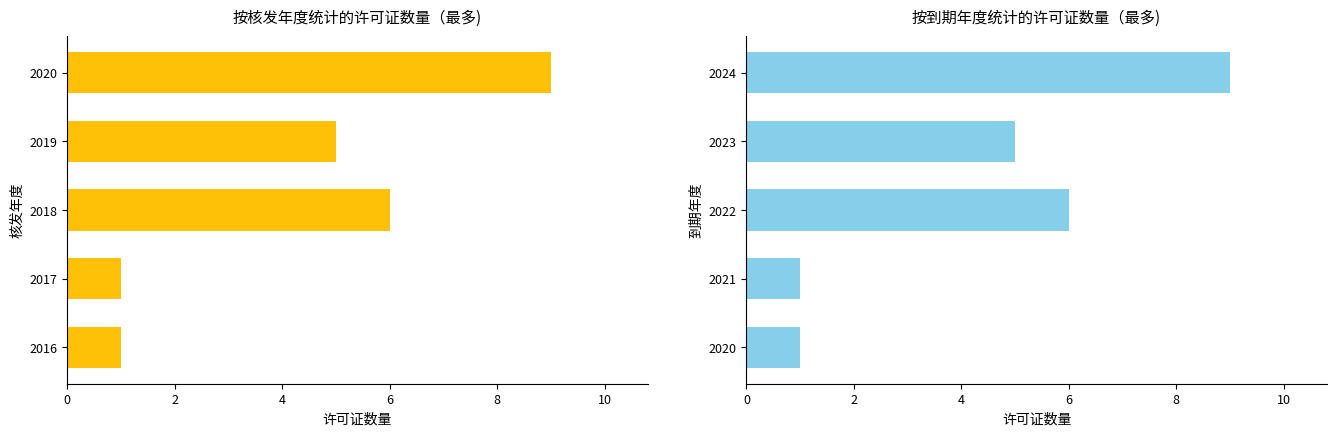

What is the value of the 核发年度 bar at the 5th from the left?

9